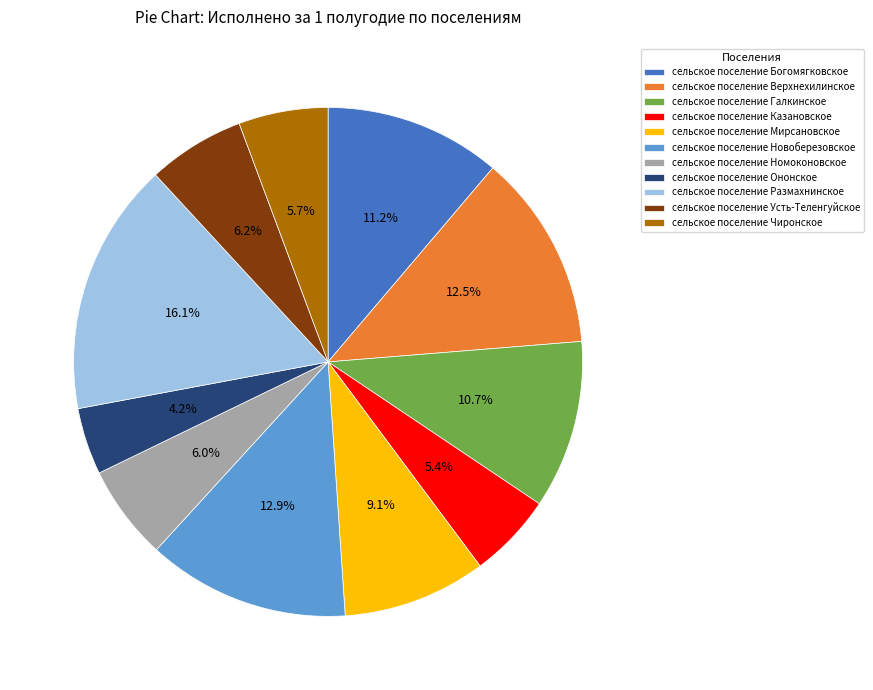

Which has a higher value, сельское поселение Галкинское or сельское поселение Номоконовское?

сельское поселение Галкинское